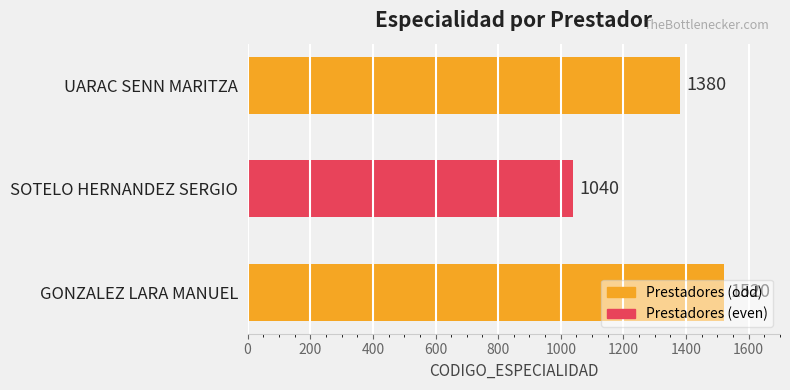

How many values are between 1040 and 1520?

3